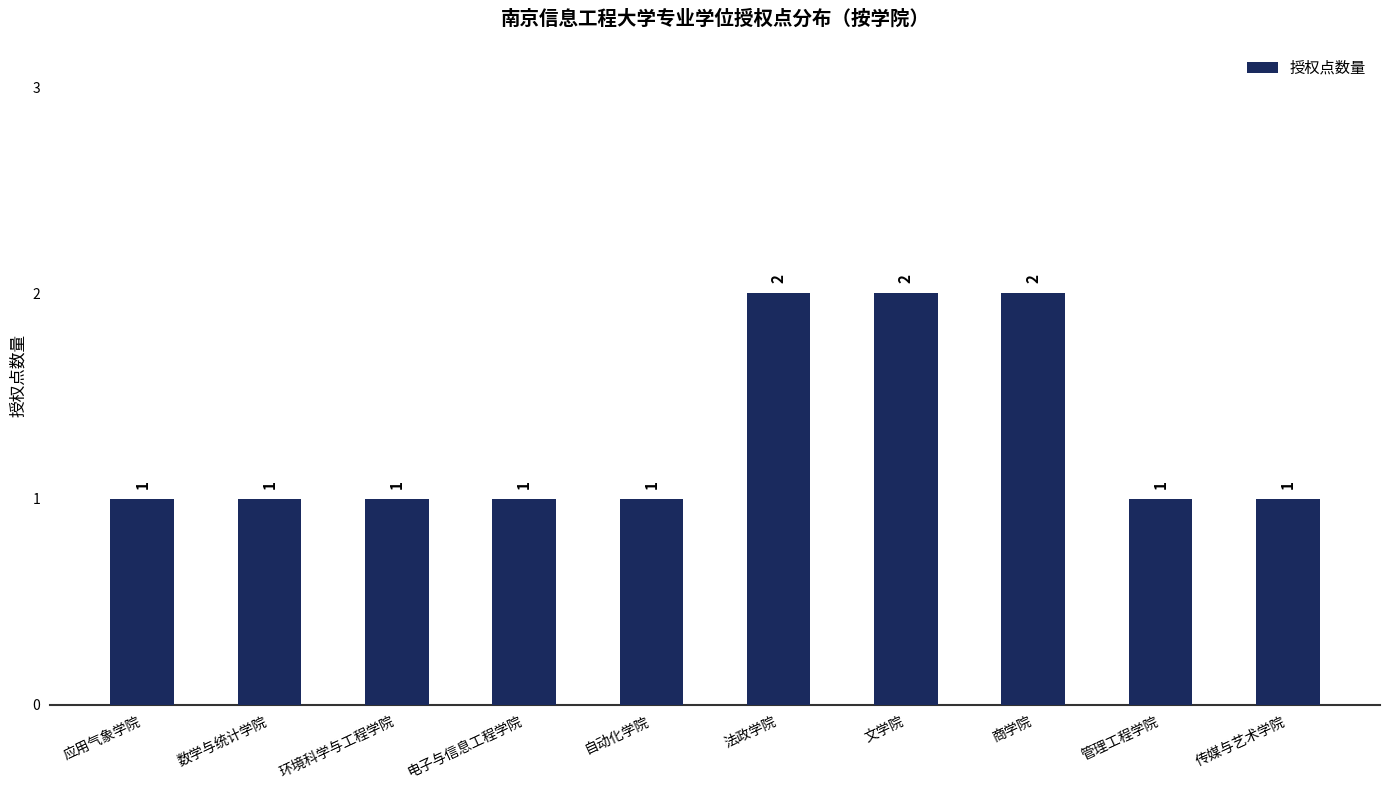

True or false: the data shows 3 at 文学院.

False